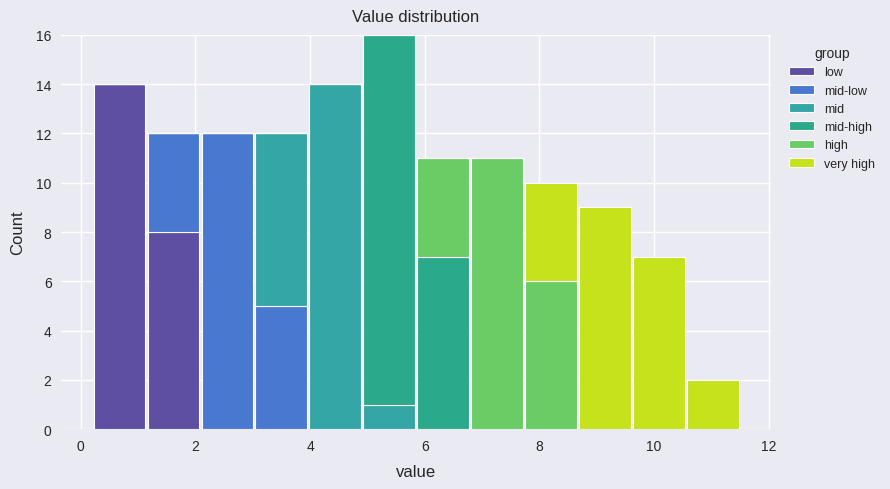

Reading left to right, transcribe this chart: for each stacked bar, give the range it covers on the x-axis and its total height. Neither the bar edges nor the heights are printed on the chart, so give them approximately, as read against the axes.

0.2 to 1.2: 14
1.2 to 2.0: 12
2.0 to 3.0: 12
3.0 to 4.0: 12
4.0 to 5.0: 14
5.0 to 5.8: 16
5.8 to 6.8: 11
6.8 to 7.8: 11
7.8 to 8.6: 10
8.6 to 9.6: 9
9.6 to 10.6: 7
10.6 to 11.6: 2